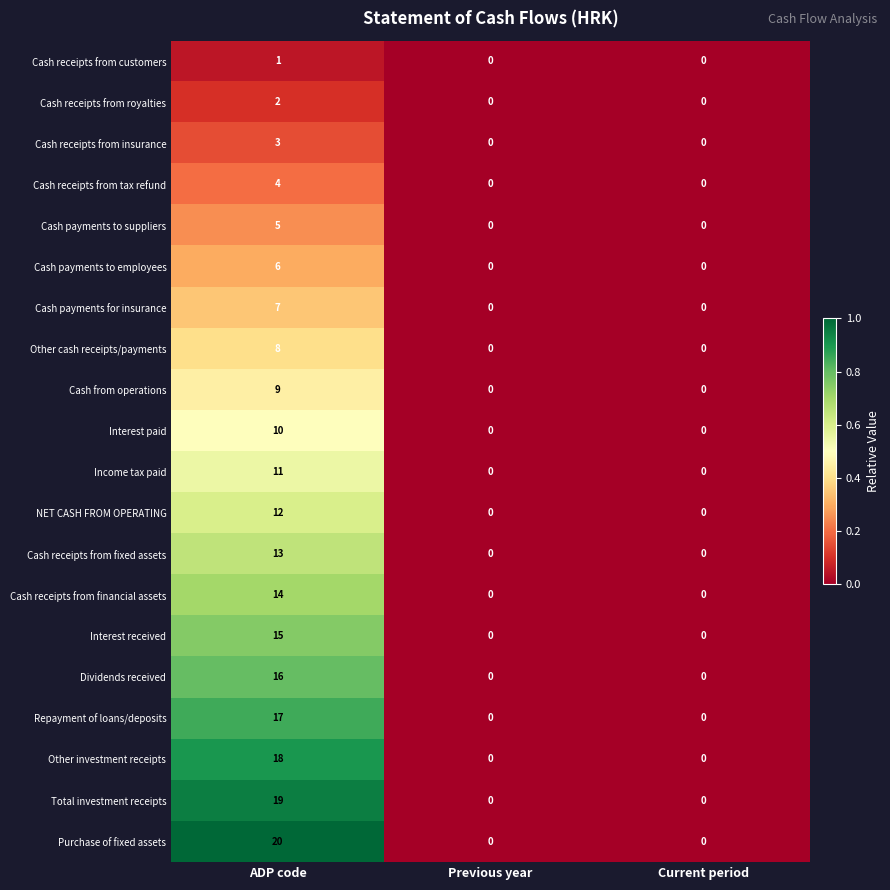

What is the spread (max minus min) of values at ADP code?

19